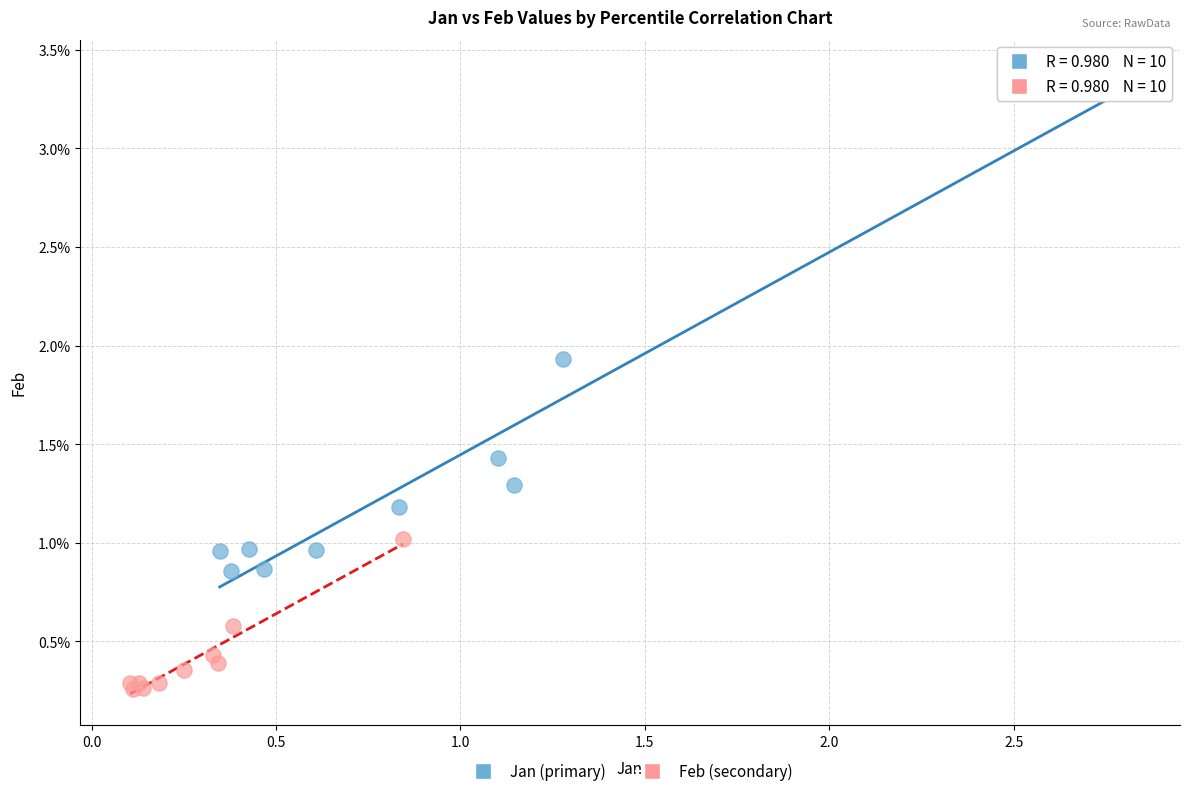

Which series reaches the maximum Y coordinate?

Jan (primary)